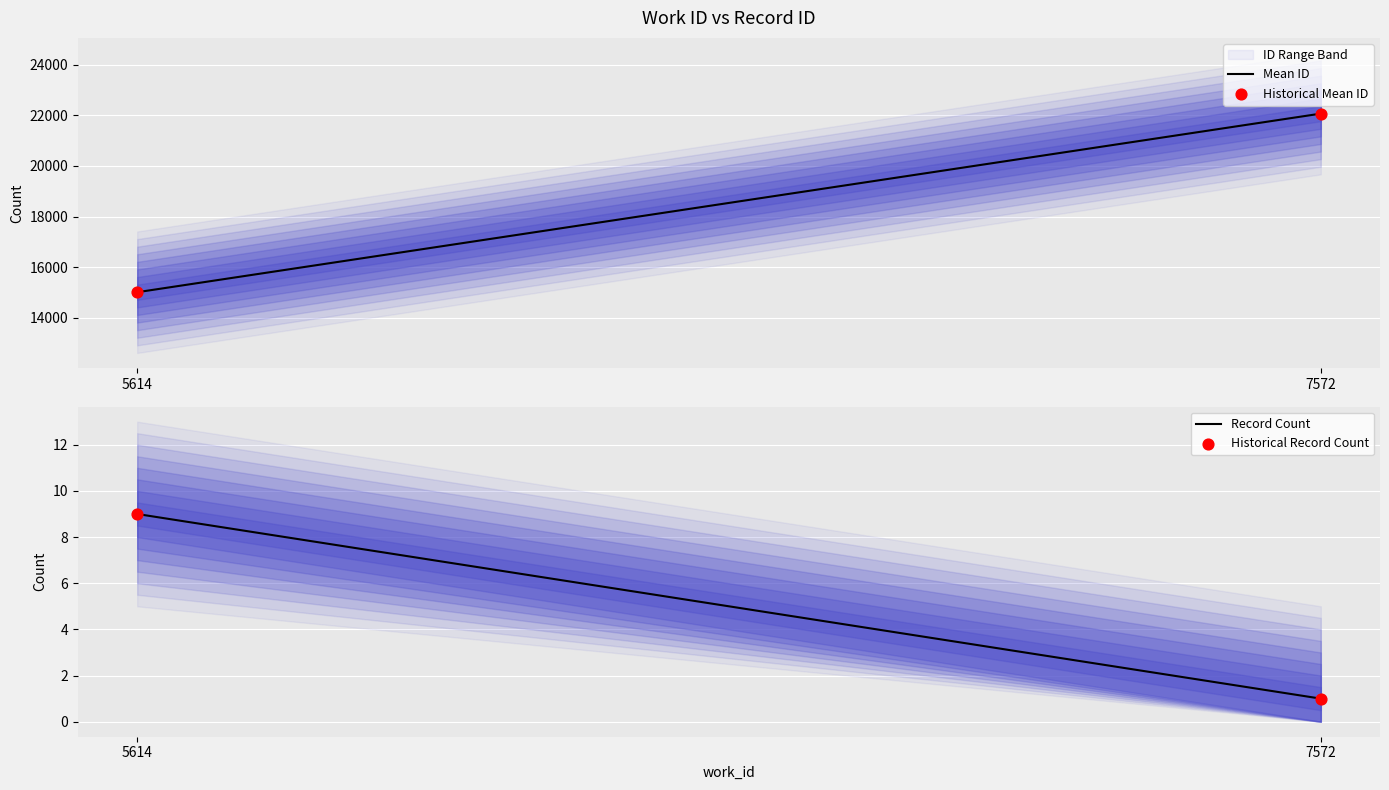

At how many categories does at least one series exceed 11236?

2